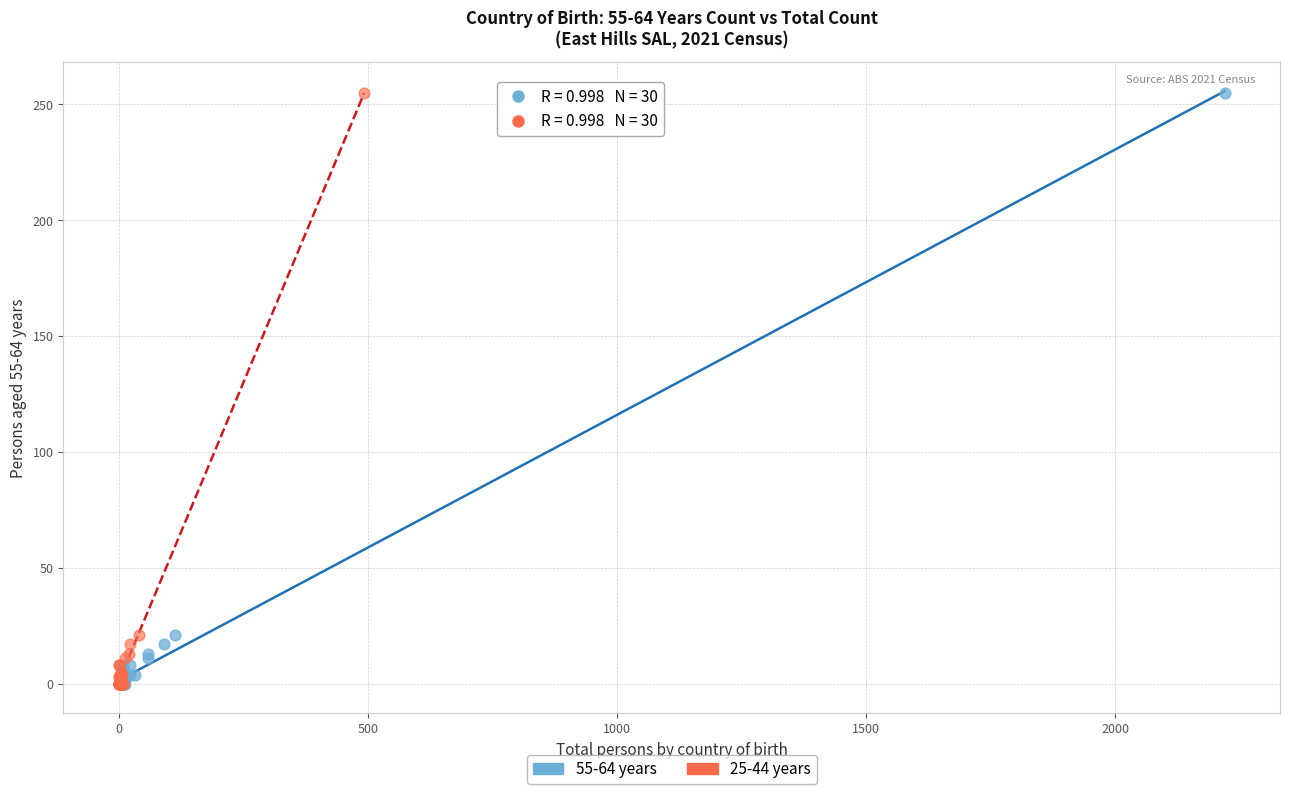

What are all the series names shown in the legend?

55-64 years, 25-44 years